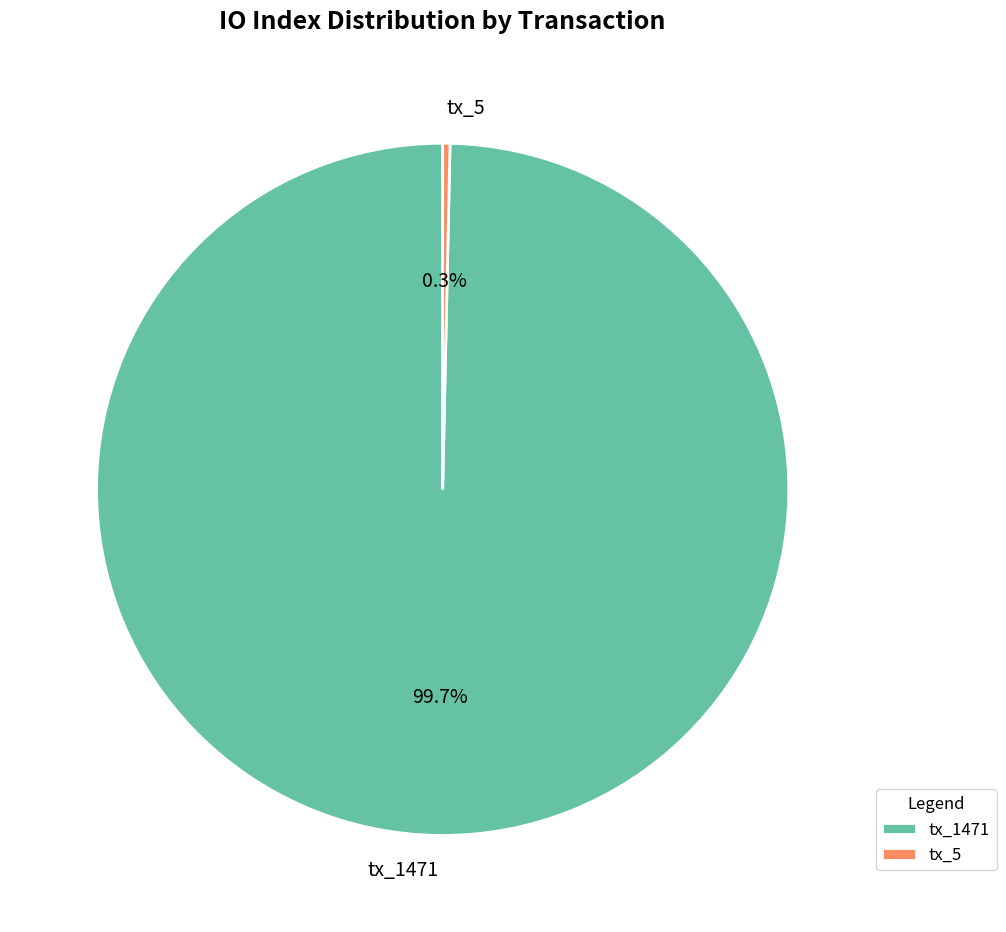

Which slice is the smallest?

tx_5